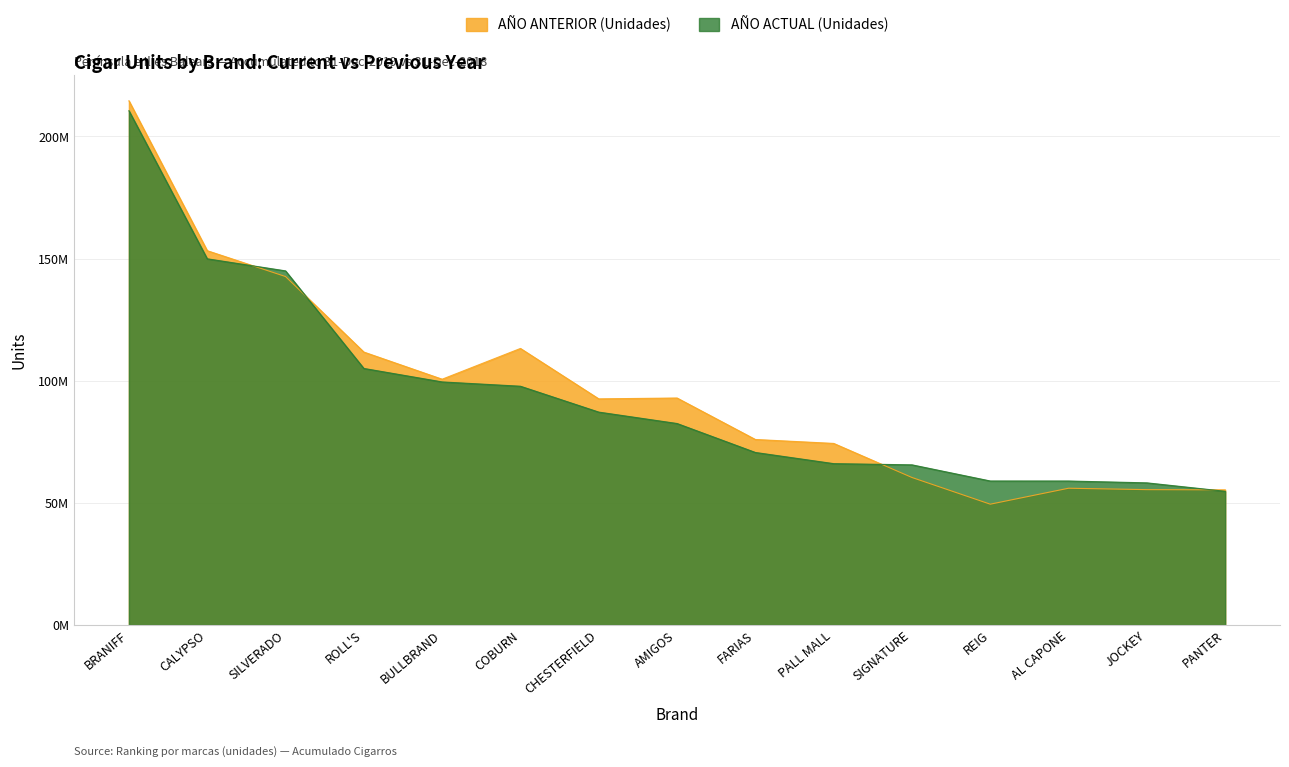

True or false: AÑO ACTUAL (Unidades) and AÑO ANTERIOR (Unidades) intersect in this chart.

True